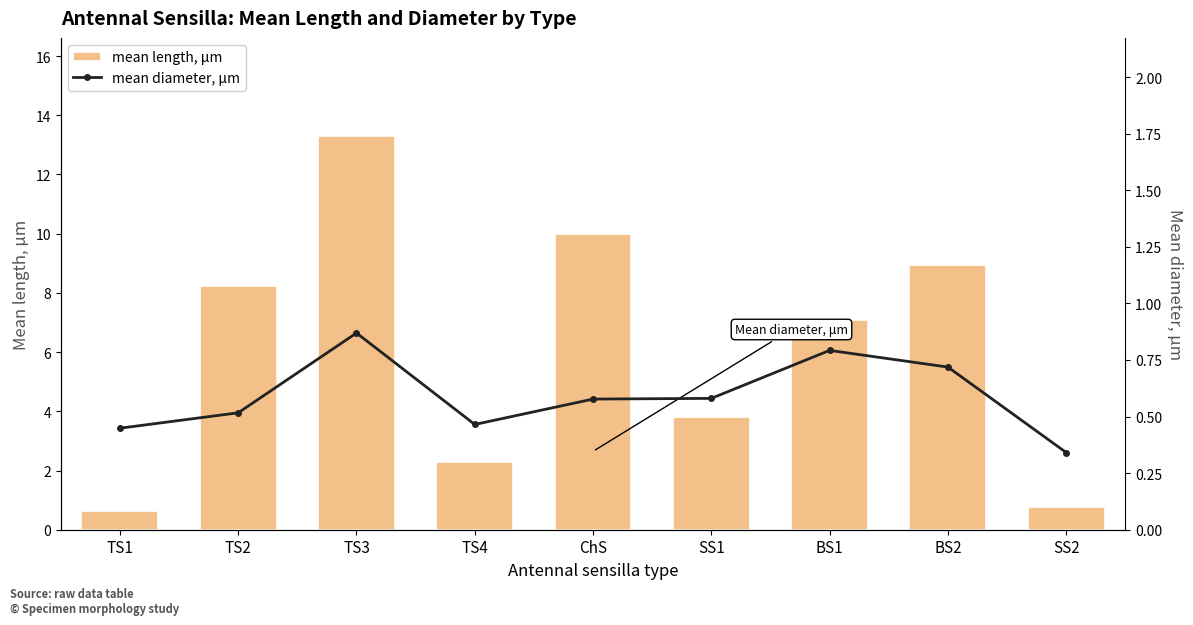

Which series has the largest total across all categories?

mean length, μm